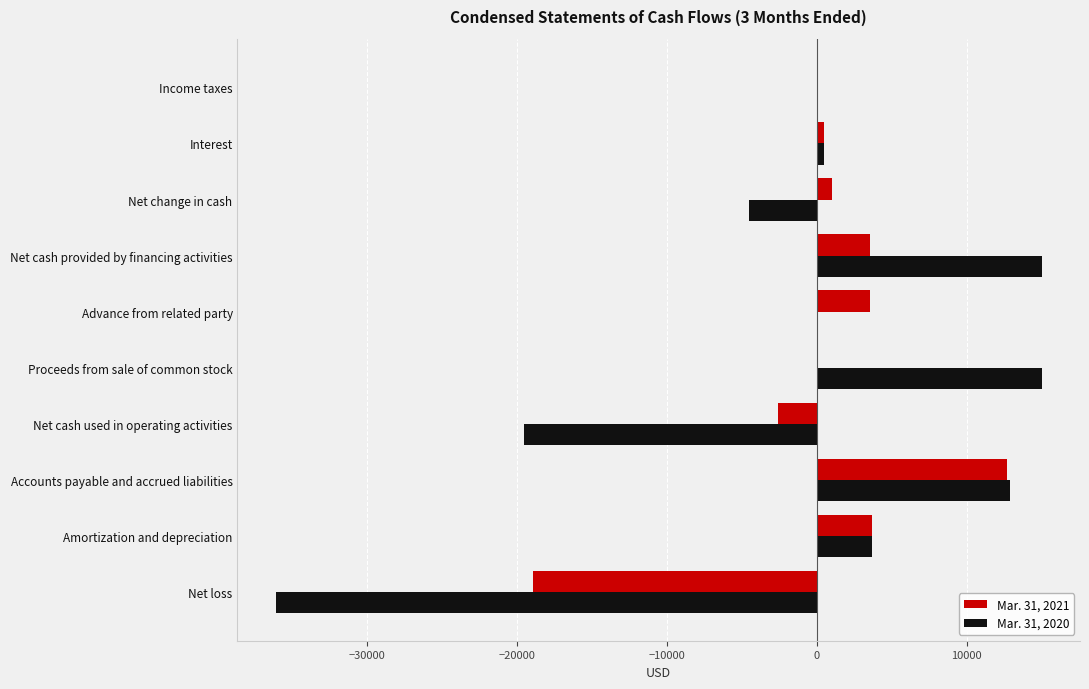

What is the sum of the Mar. 31, 2021 values at Advance from related party and Net loss?

-15354